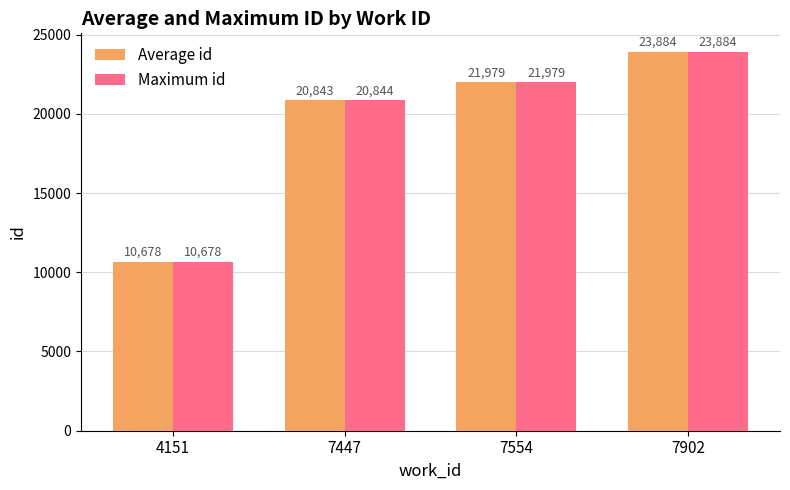

The value of Maximum id at 7554 is 21979.0. True or false?

True